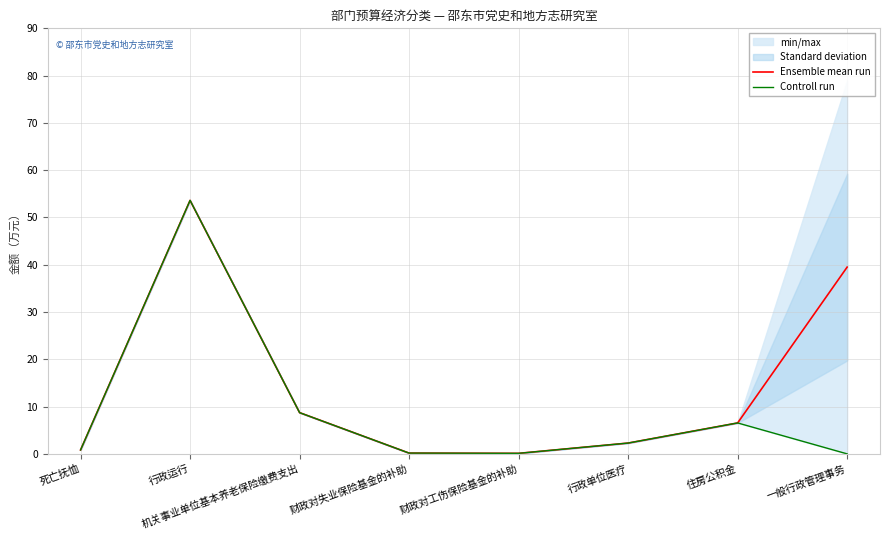

What position from the left is 财政对失业保险基金的补助?

4